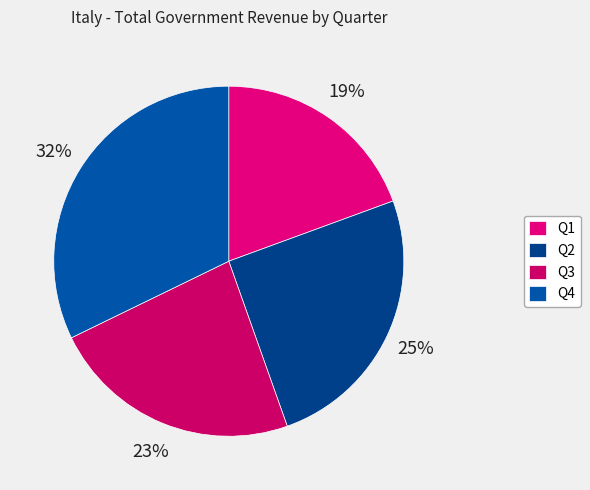

Count the number of slices in the pie.

4